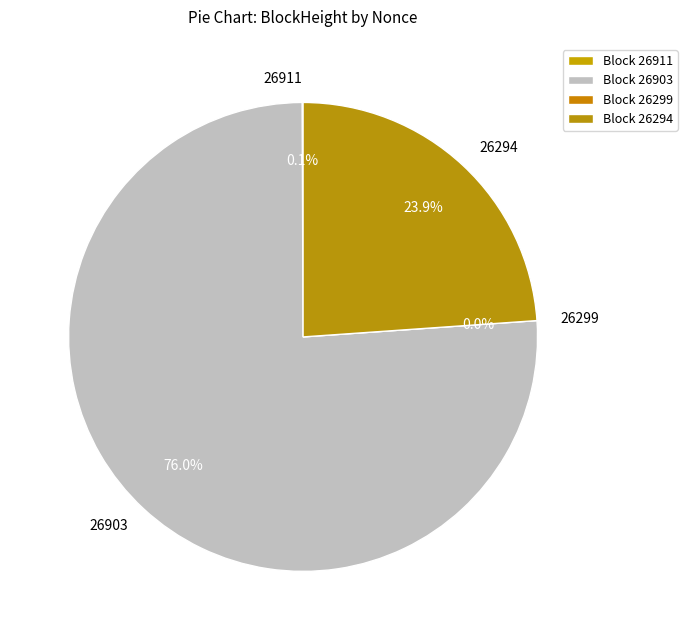

Count the number of slices in the pie.

4